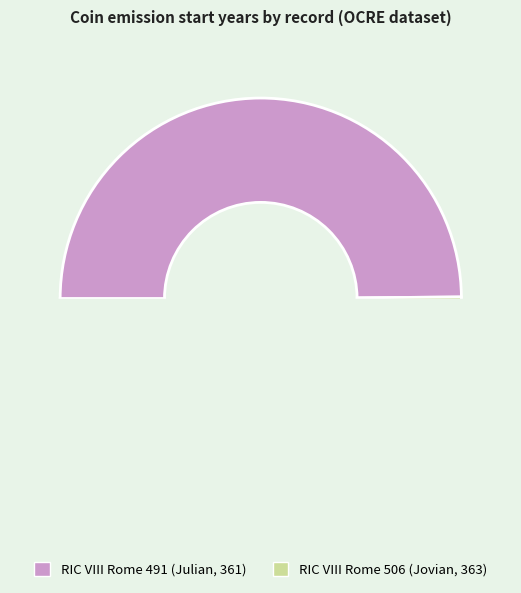

The RIC VIII Rome 491 (Julian, 361) slice represents 60% of the pie. True or false?

False